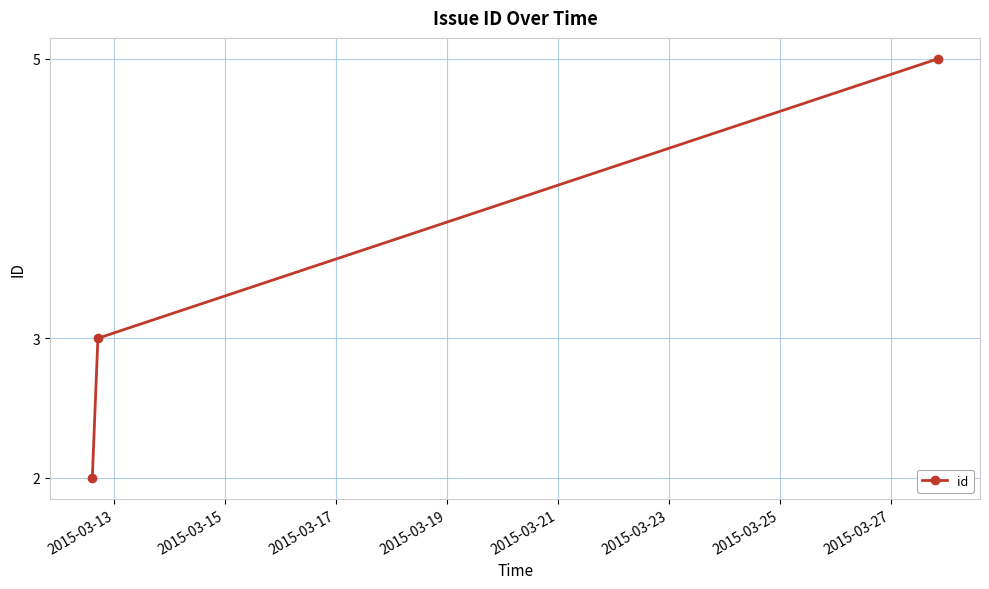

What is the smallest value displayed?

2